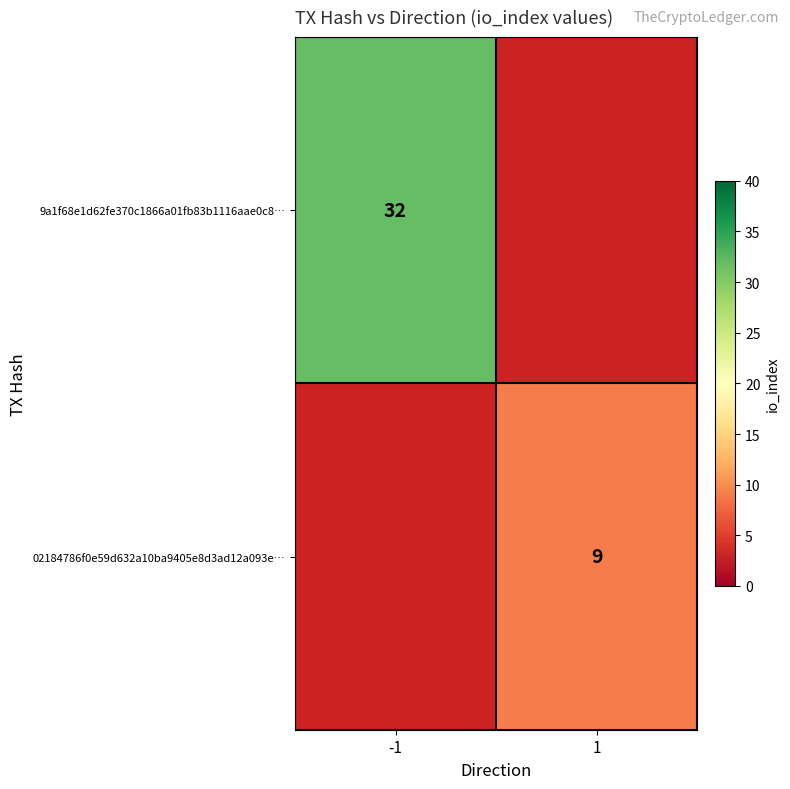

Is it true that 02184786f0e59d632a10ba9405e8d3ad12a093e… equals 9 at 1?

True